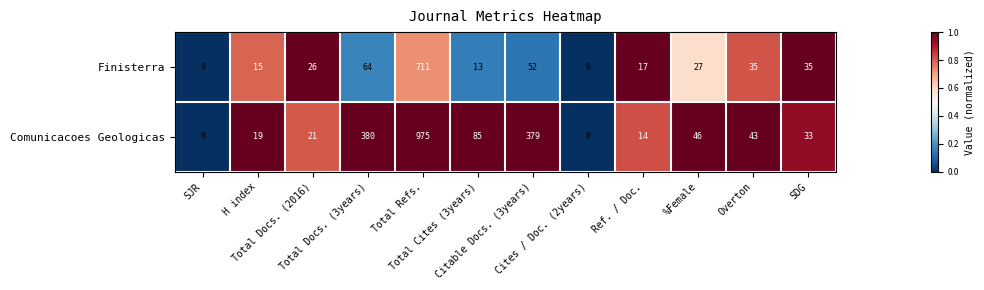

What is the greatest value displayed?

975